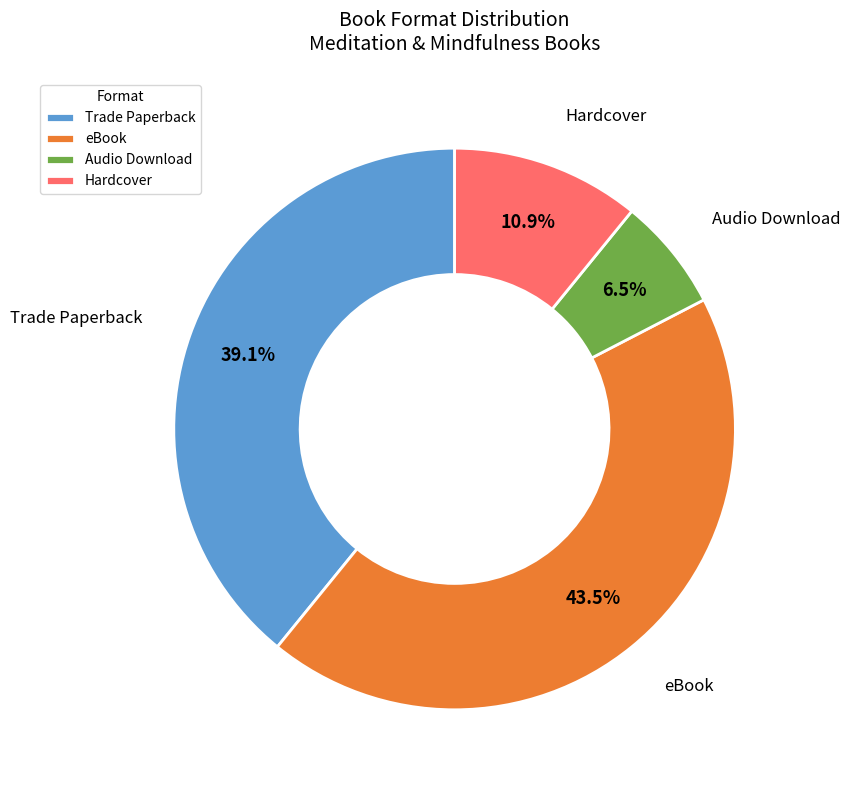

Does Trade Paperback account for over 50% of the chart?

No